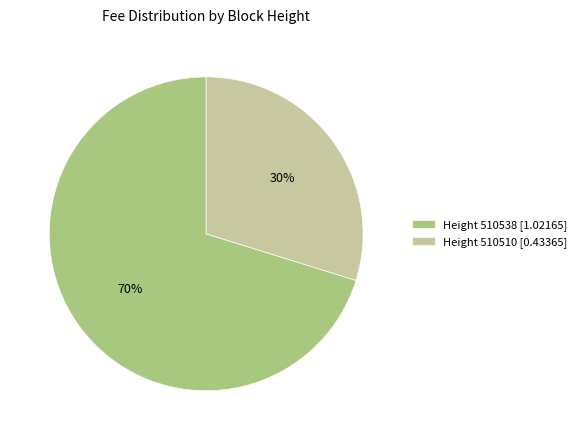

Between Height 510538 [1.02165] and Height 510510 [0.43365], which is larger?

Height 510538 [1.02165]